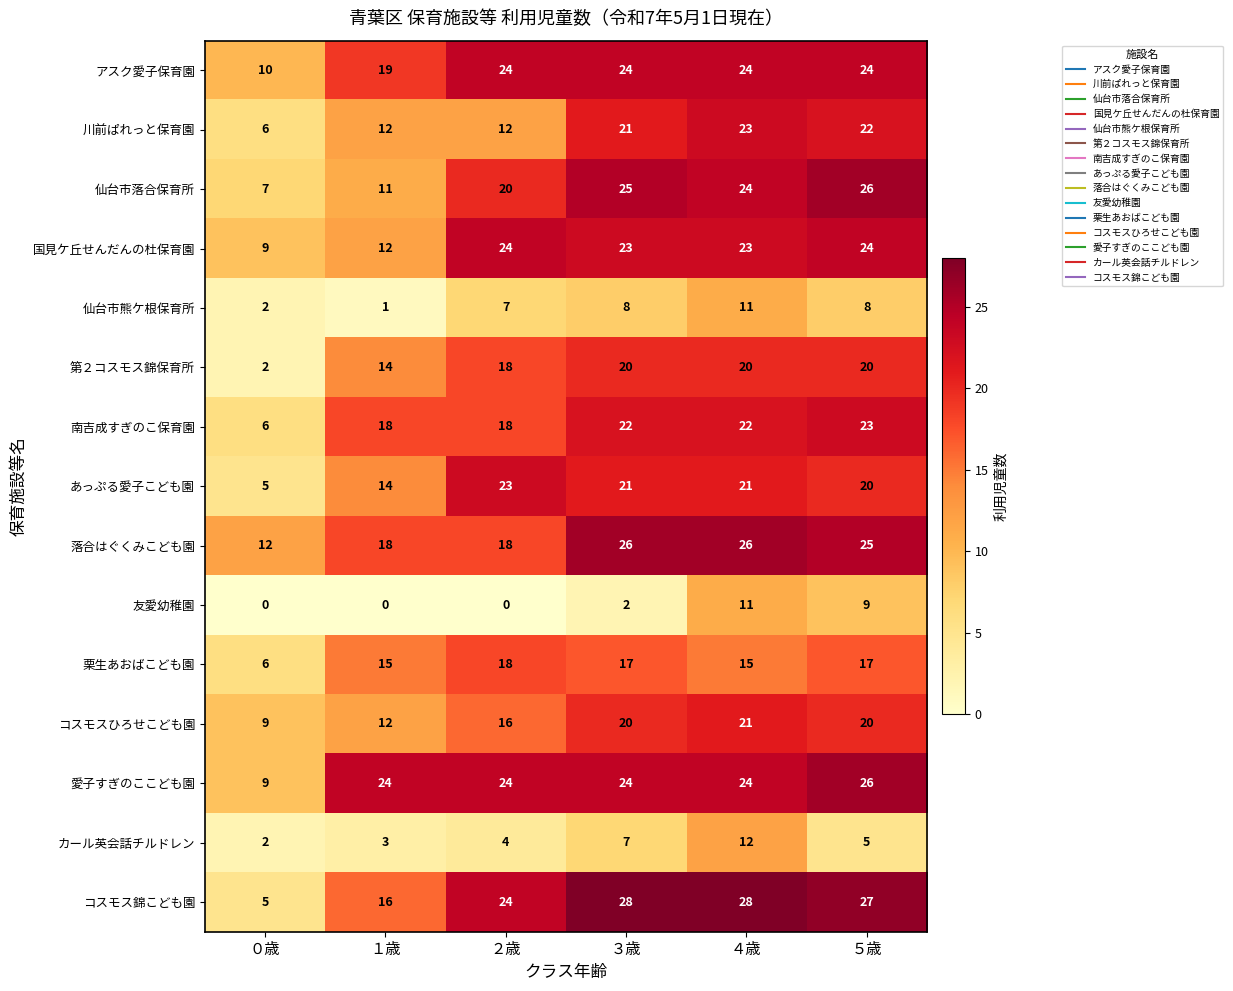

The コスモスひろせこども園 series shows 3 at ２歳. True or false?

False